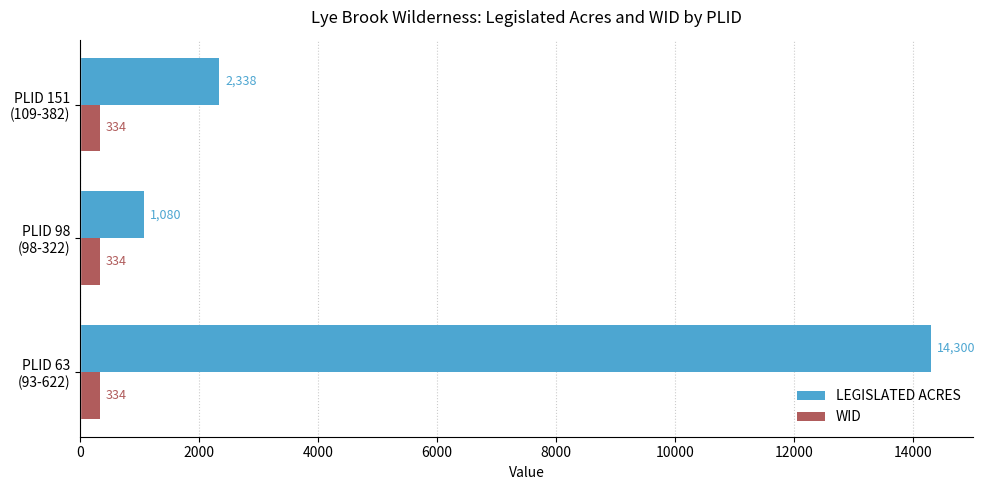

Where is LEGISLATED ACRES nearest to the value 7690?

PLID 151
(109-382)